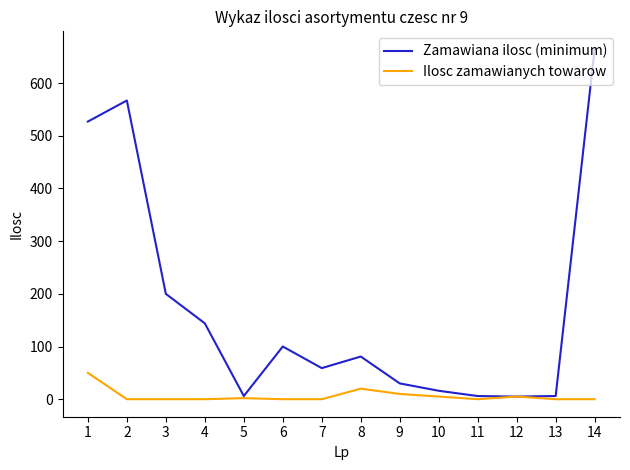

List the series in order of their peak value, lowest first.

Ilosc zamawianych towarow, Zamawiana ilosc (minimum)